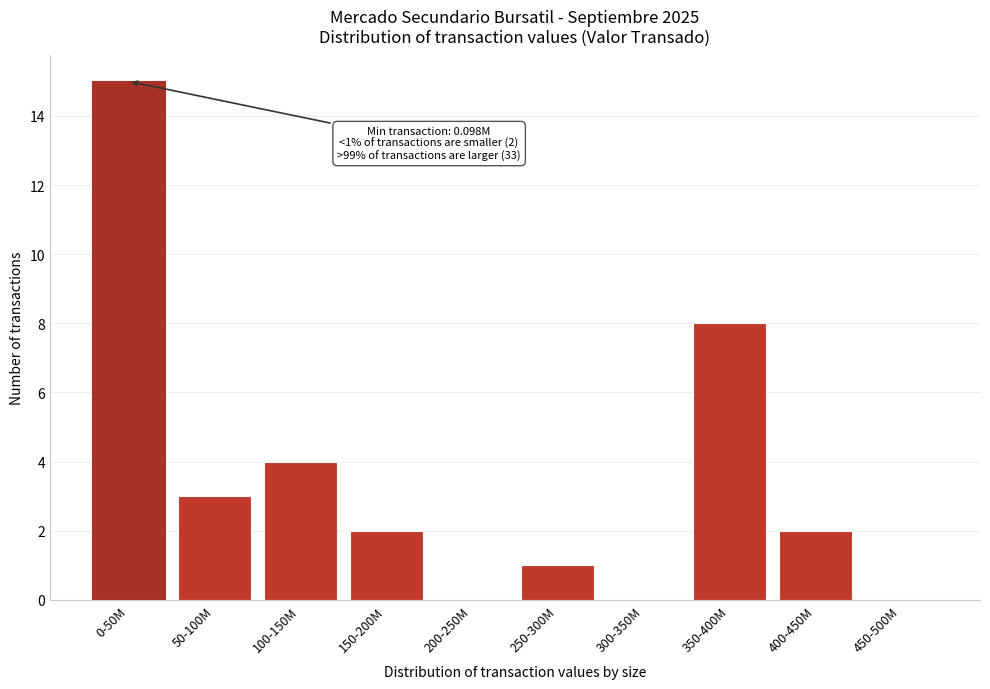

Reading right to left, list all the values displayed in this chart.

450-500M=0	400-450M=2	350-400M=8	300-350M=0	250-300M=1	200-250M=0	150-200M=2	100-150M=4	50-100M=3	0-50M=15